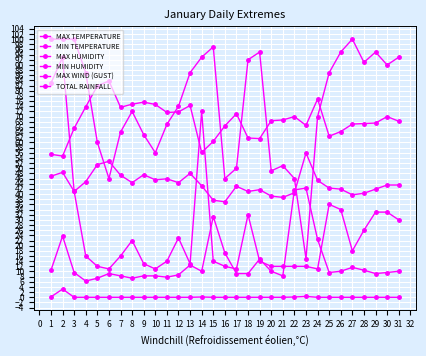

How many interior local valleys does the MAX WIND (GUST) series have?

7